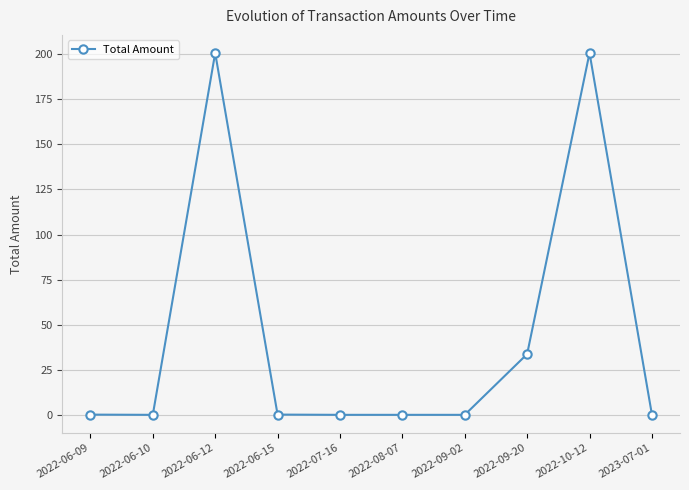

The chart shows a value of 0.3 at 2022-08-07. True or false?

True